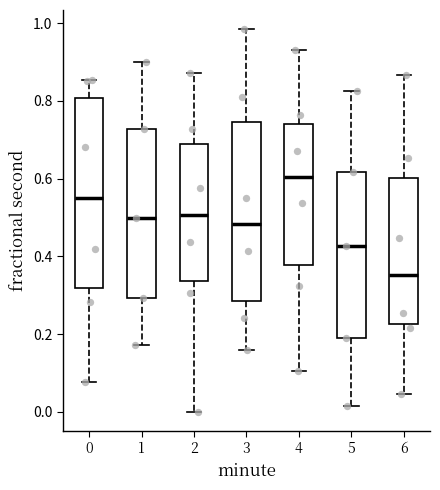

Reading left to right, read every box against the y-axis: the position of its median line, the range the box covers, and the ends of its whiskers. The values are not printed on the chart, so give them approximately, as read against the axis.

0: median 0.56, box 0.32 to 0.80, whiskers 0.08 to 0.86
1: median 0.50, box 0.30 to 0.72, whiskers 0.18 to 0.90
2: median 0.50, box 0.34 to 0.68, whiskers 0.00 to 0.88
3: median 0.48, box 0.28 to 0.74, whiskers 0.16 to 0.98
4: median 0.60, box 0.38 to 0.74, whiskers 0.10 to 0.92
5: median 0.42, box 0.20 to 0.62, whiskers 0.02 to 0.82
6: median 0.36, box 0.22 to 0.60, whiskers 0.04 to 0.86